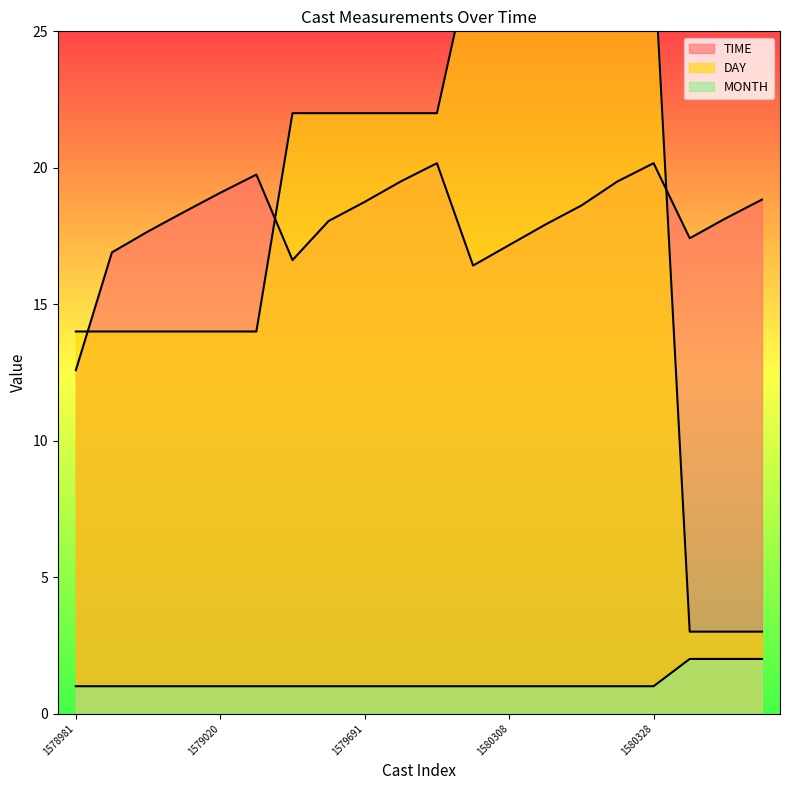

At 1579707, list the series in order from smallest to largest.

MONTH, TIME, DAY